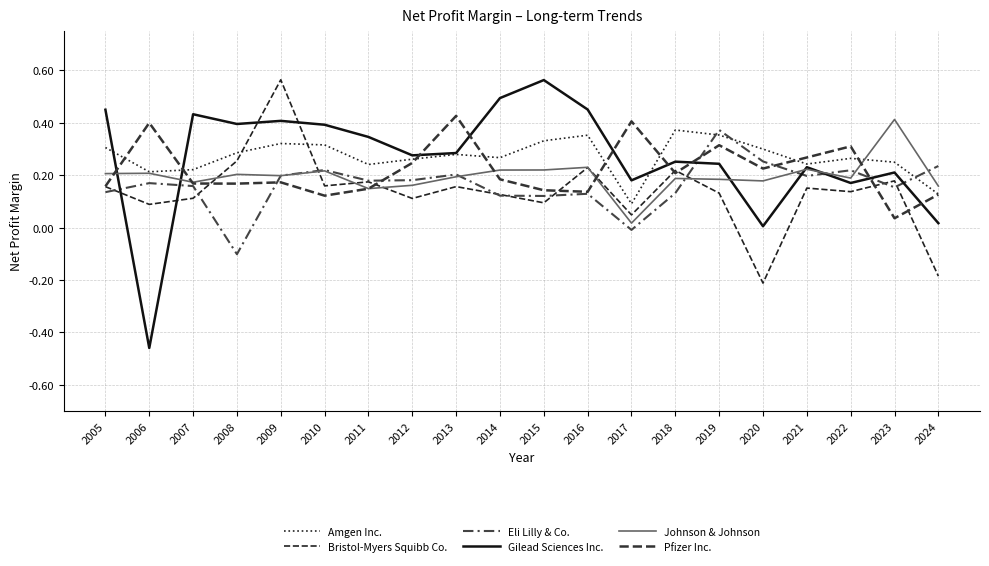

At which category is the sum across all series the highest?

2009